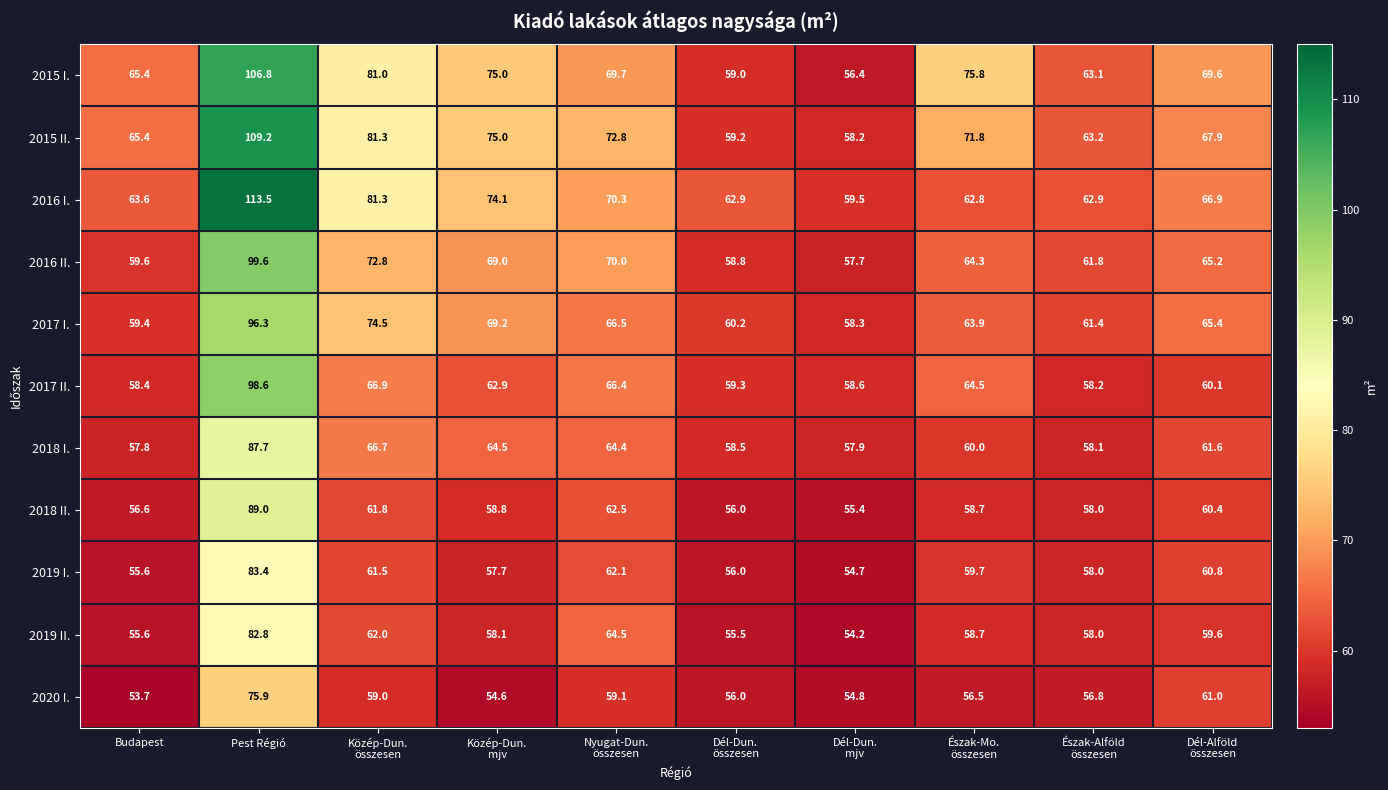

What is the total value across all series at Dél-Dun.
mjv?

625.7